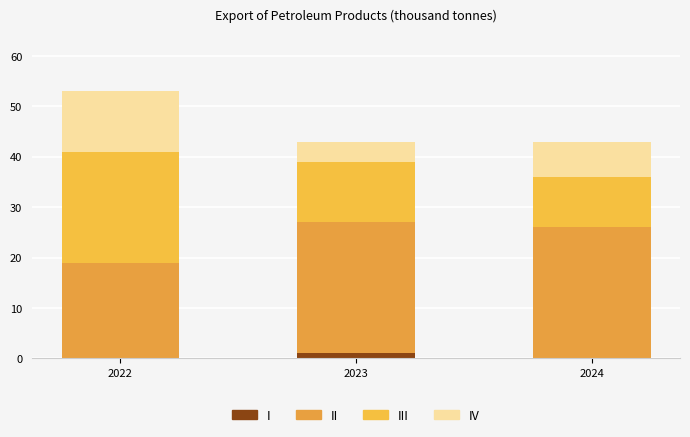

Does the chart contain stacked bars?

Yes